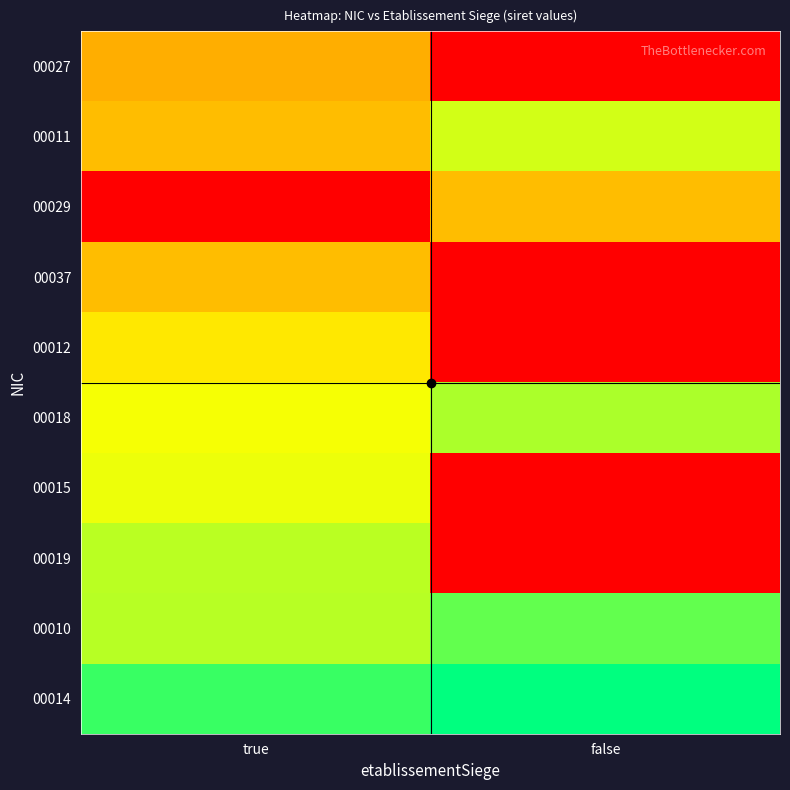

At how many categories does at least one series exceed 0?

2